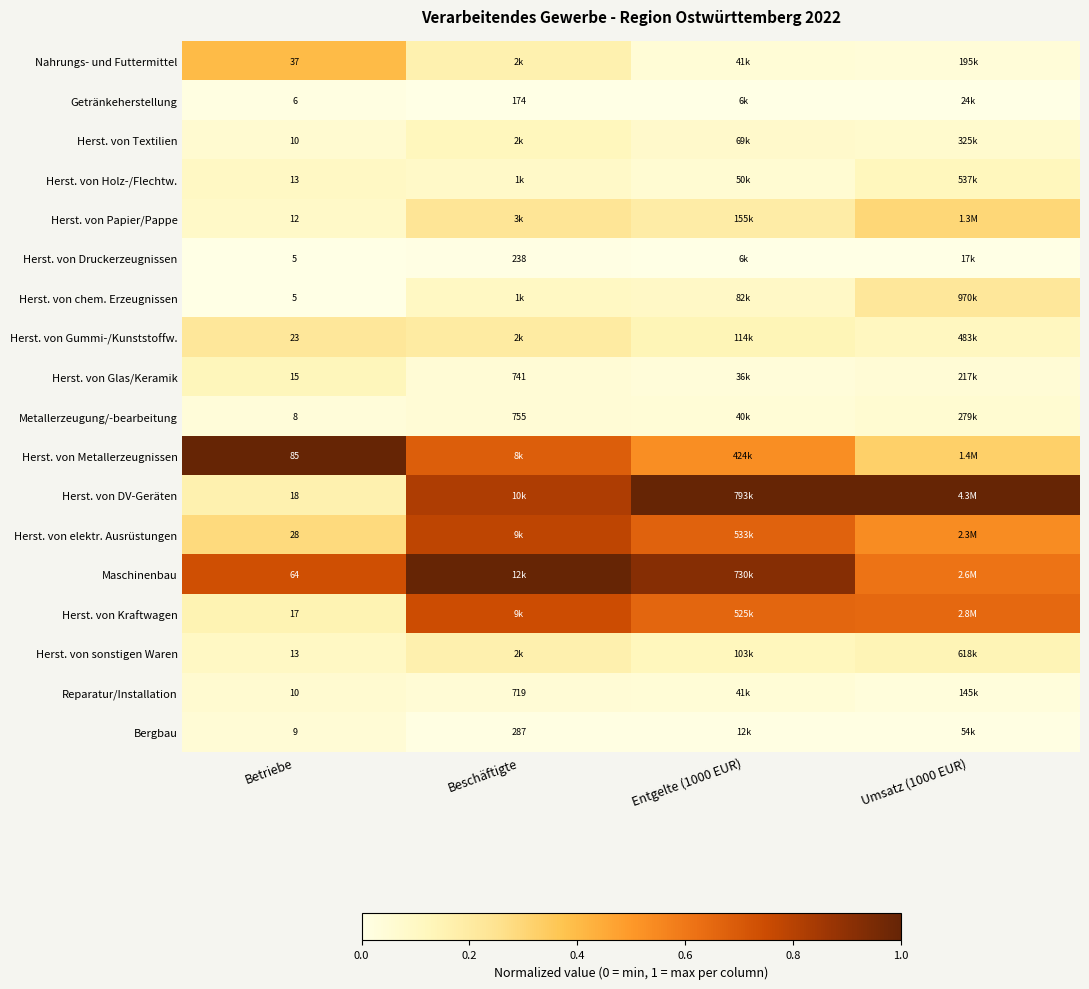

At which category is the sum across all series the highest?

Beschäftigte